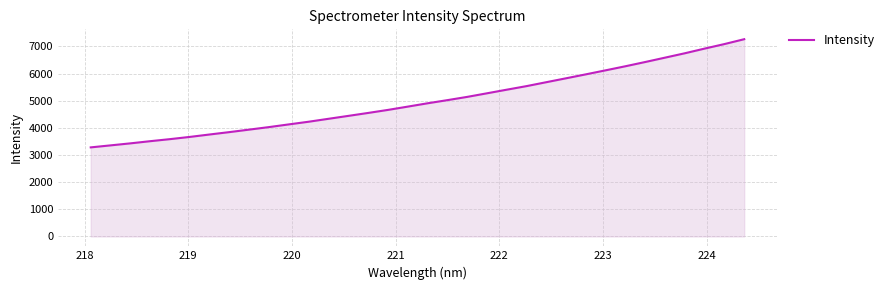

How many series are shown in this chart?

1